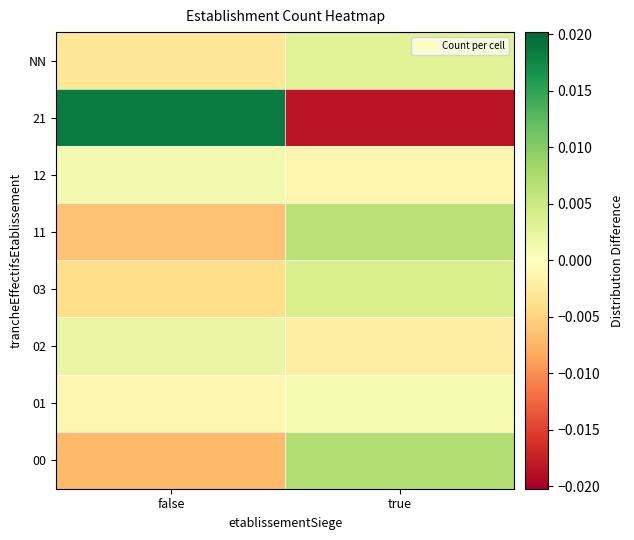

How many categories are shown in the chart?

2